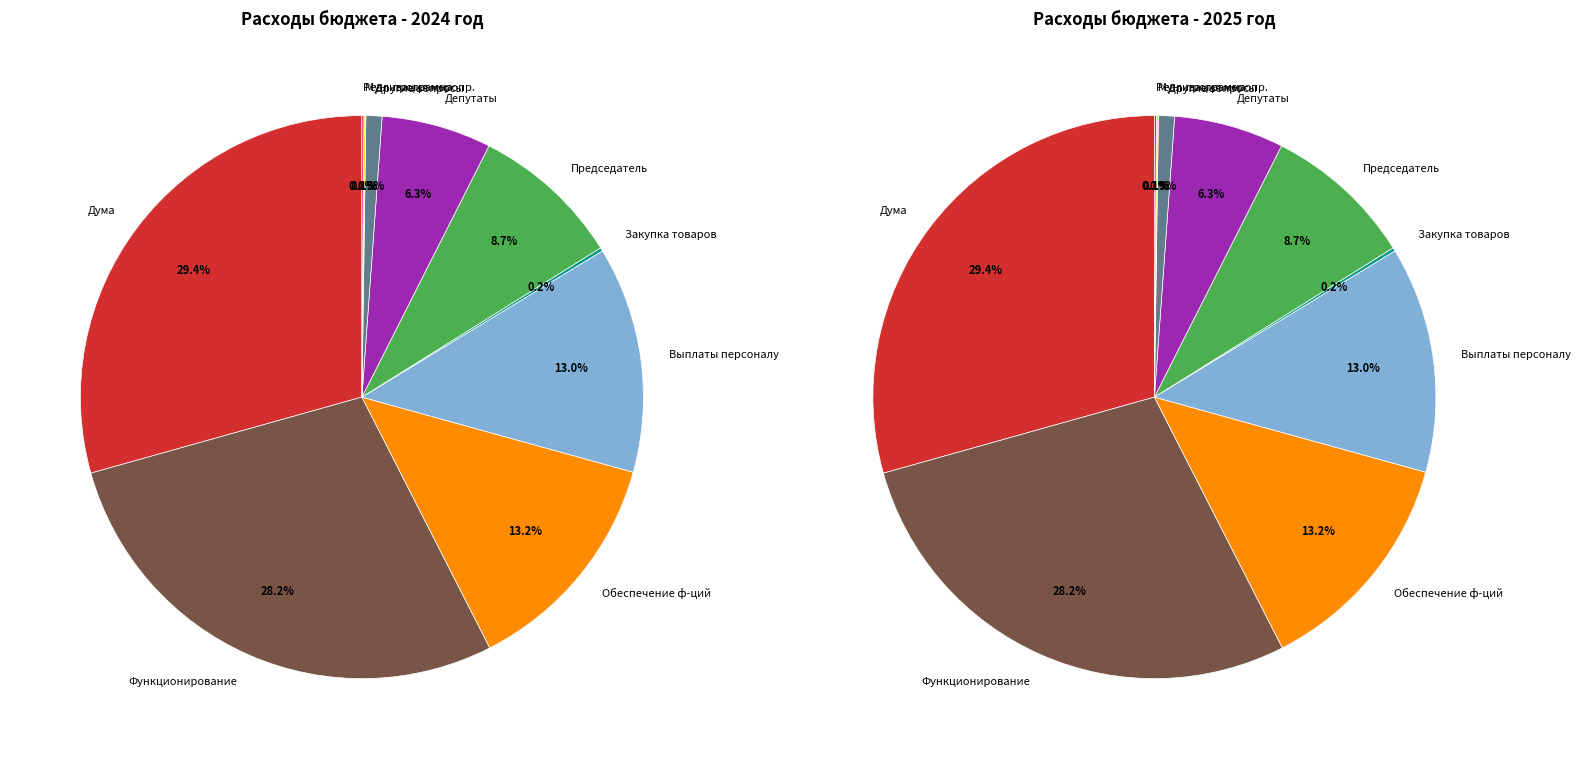

How many slices are in this pie chart?

10